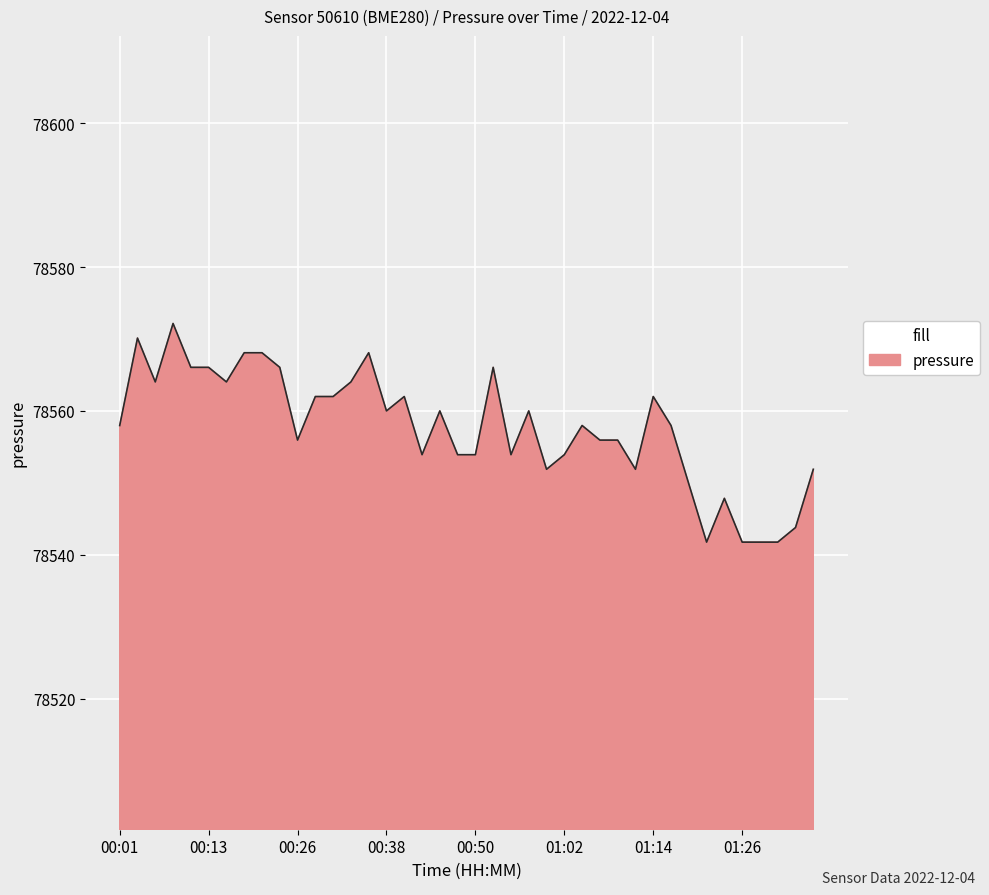

What is the difference between the second highest and second lowest values?

28.4